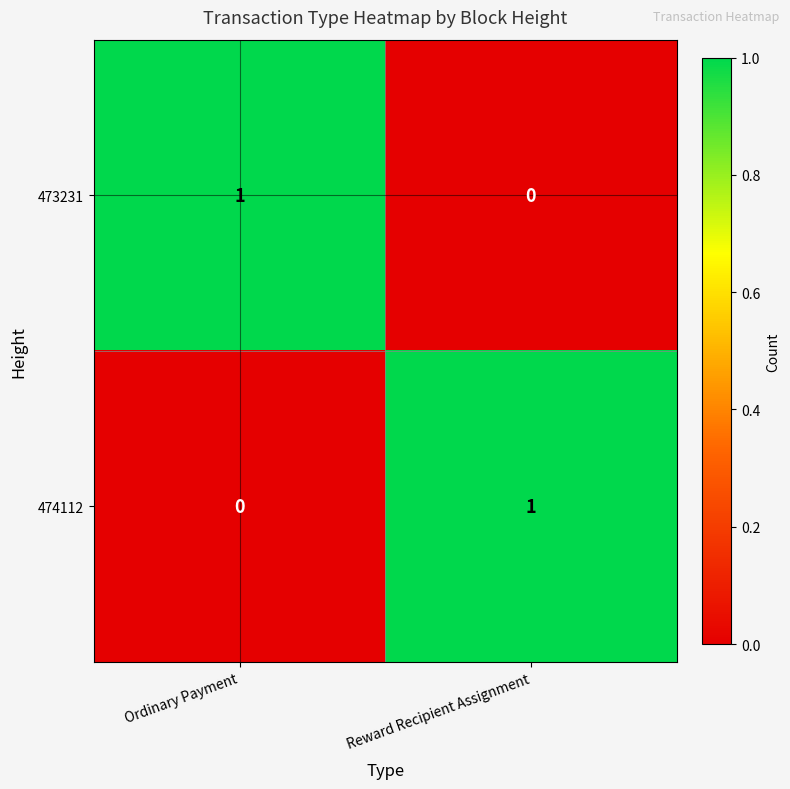

At which label does 473231 reach its peak?

Ordinary Payment